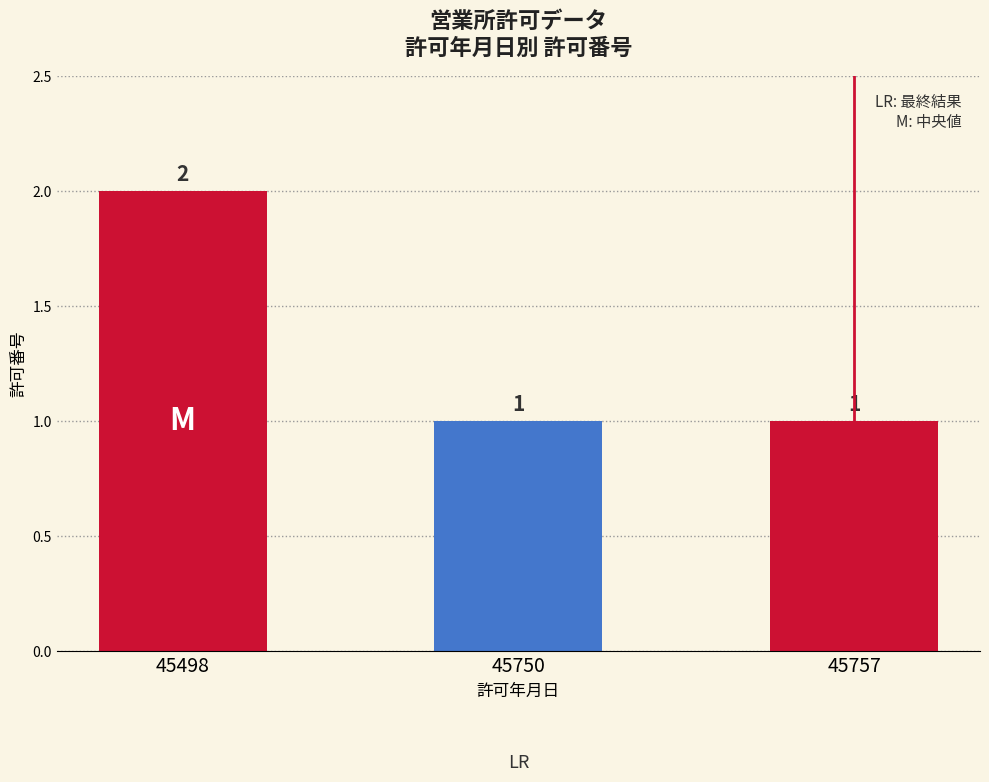

What is the change in value from 45498 to 45750?

-1